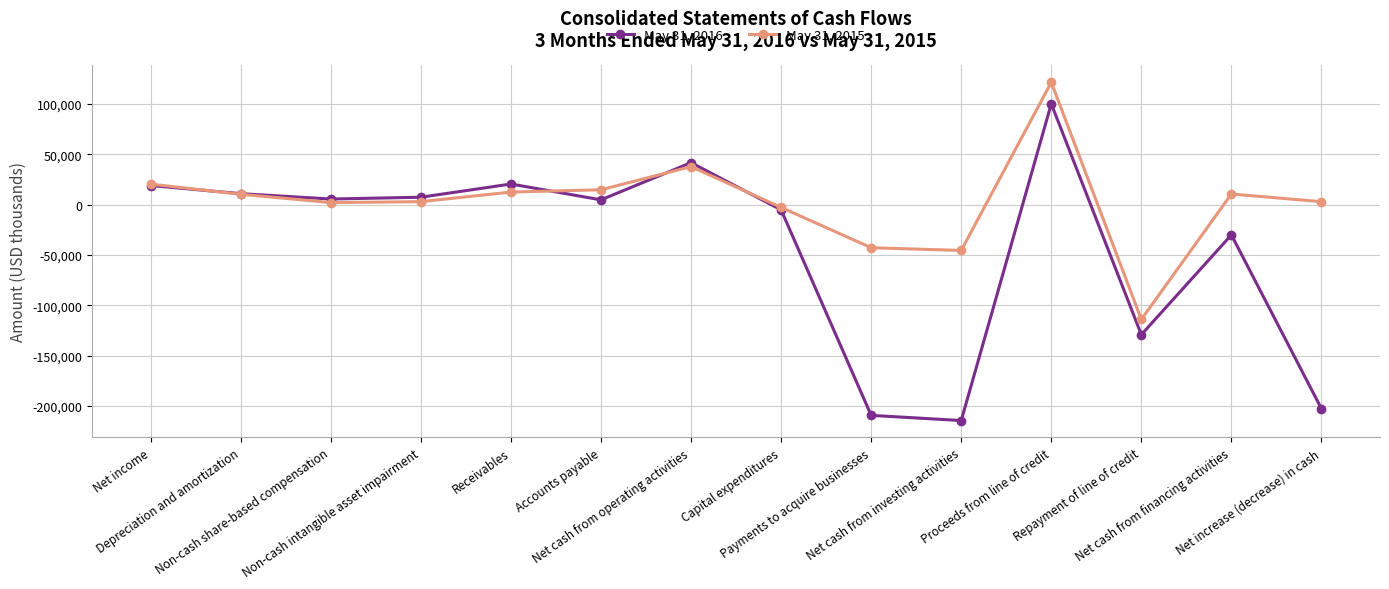

List the series in order of their overall mean, highest first.

May 31, 2015, May 31, 2016